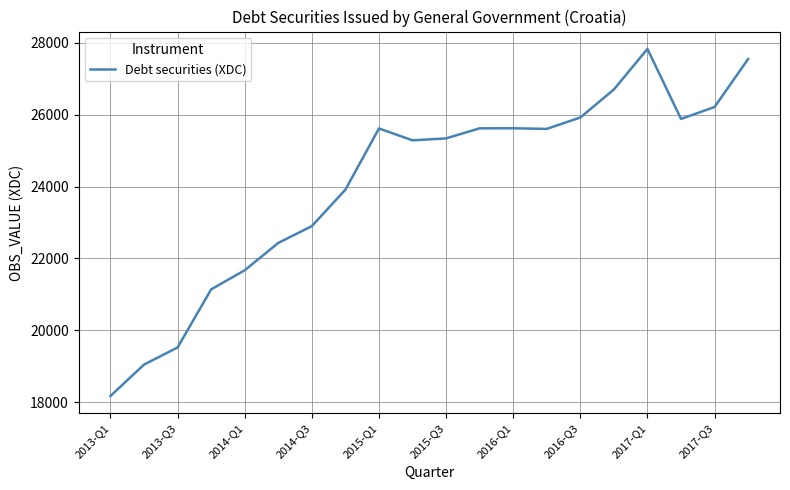

What is the difference between the maximum and minimum values?

9648.9